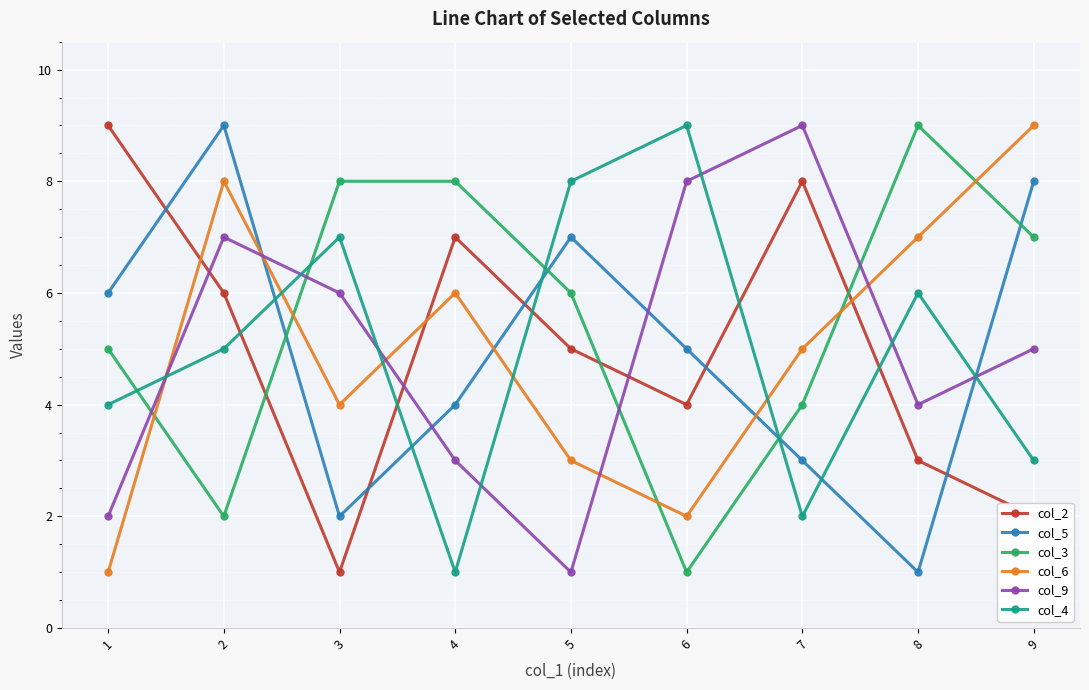

What is the total value across all series at 5?

30